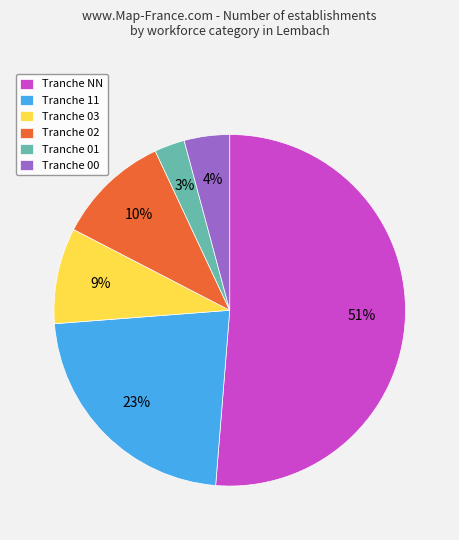

Do Tranche 11 and Tranche 02 together represent more than half of the pie?

No